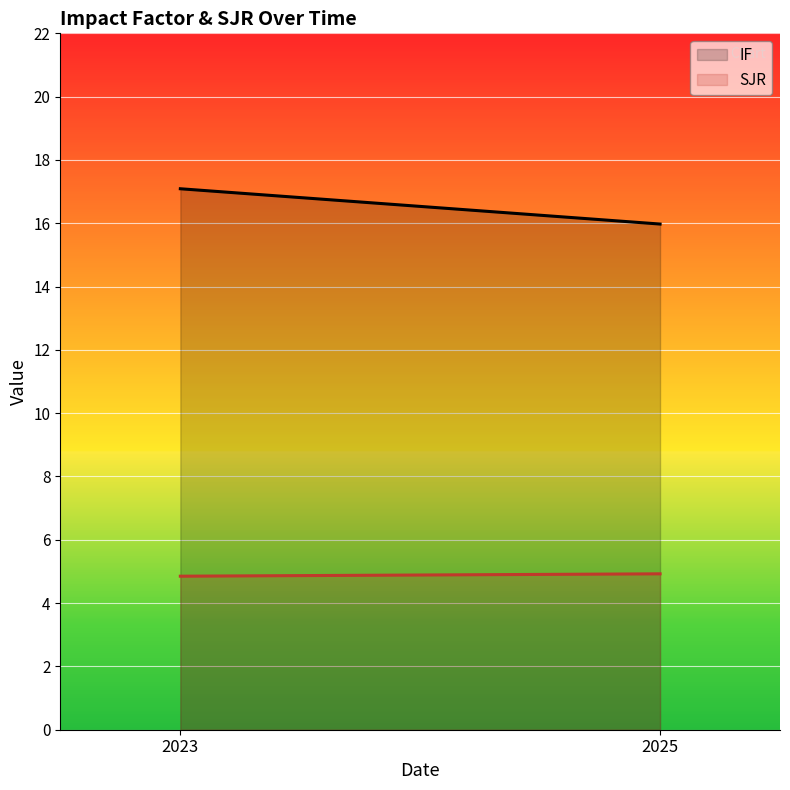

Which series changed the most between 2023 and 2025?

IF